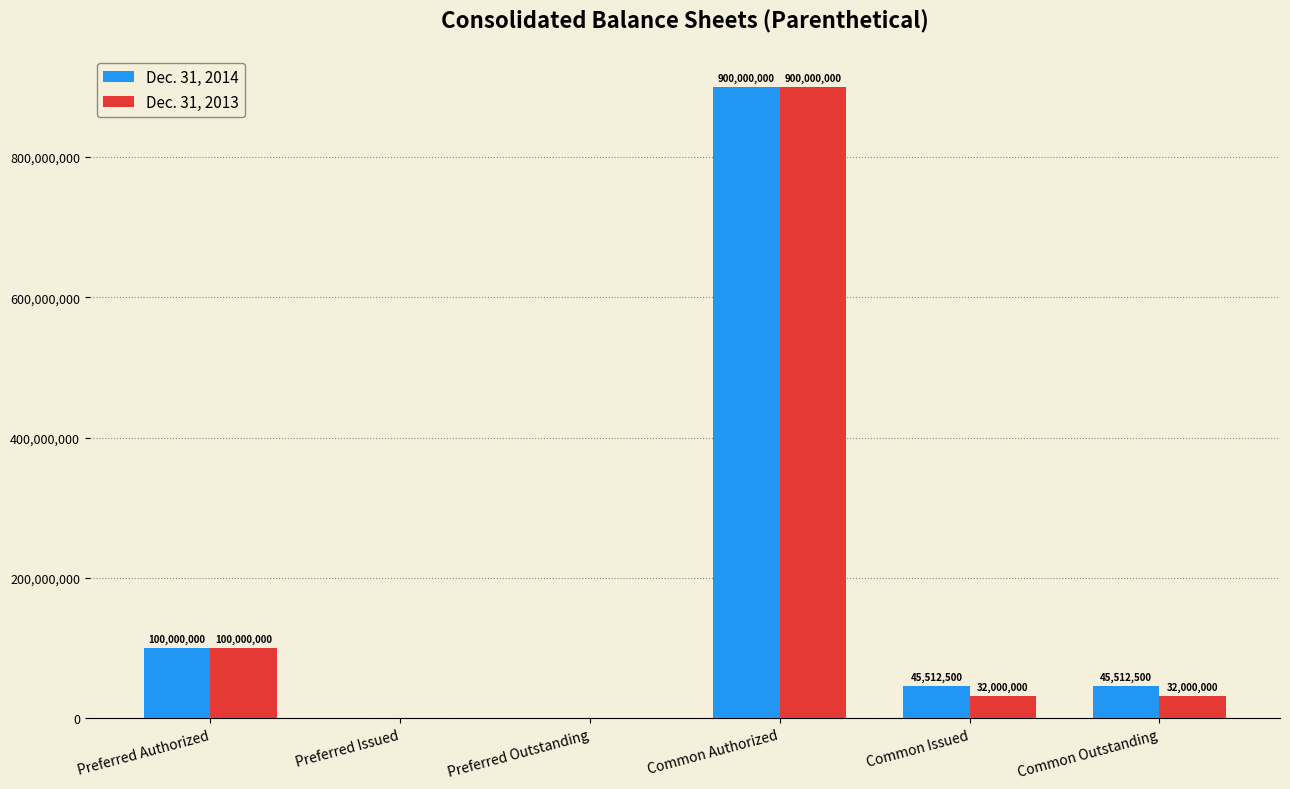

Is it true that Dec. 31, 2013 equals 25763793 at Preferred Authorized?

False